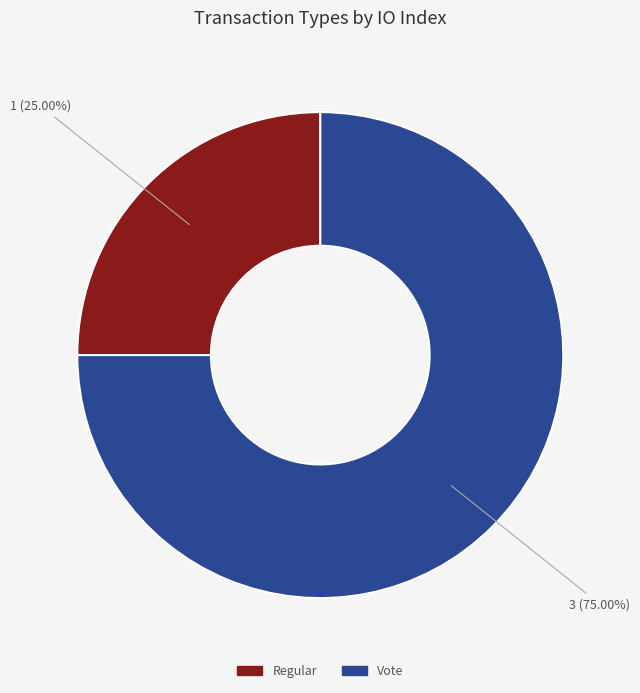

What percentage is the Vote slice, to the nearest percent?

75%